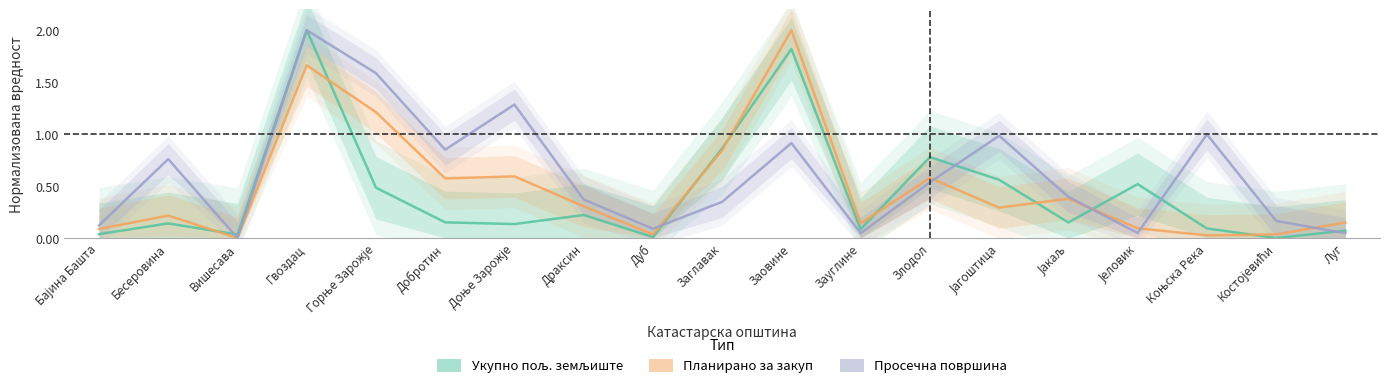

Which category has the highest value across all series?

Гвоздац